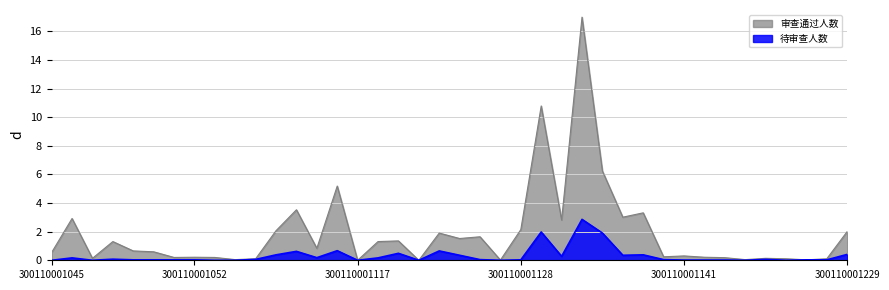

The 审查通过人数 series shows 1.4 at 300110001122. True or false?

True